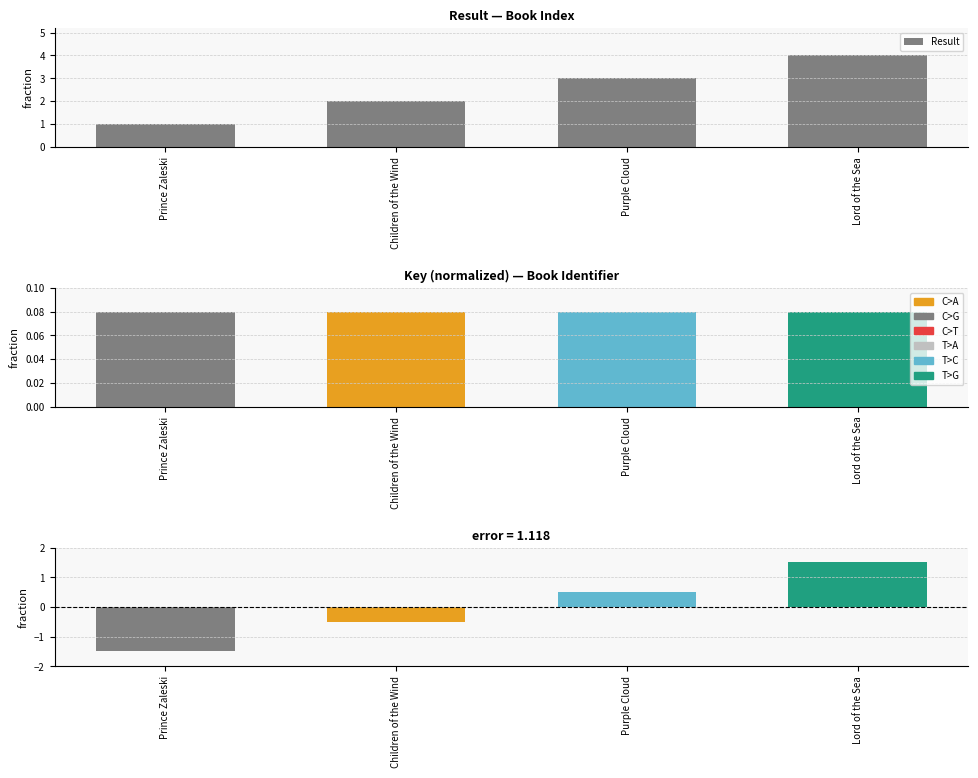

What is the sum of all values?

10